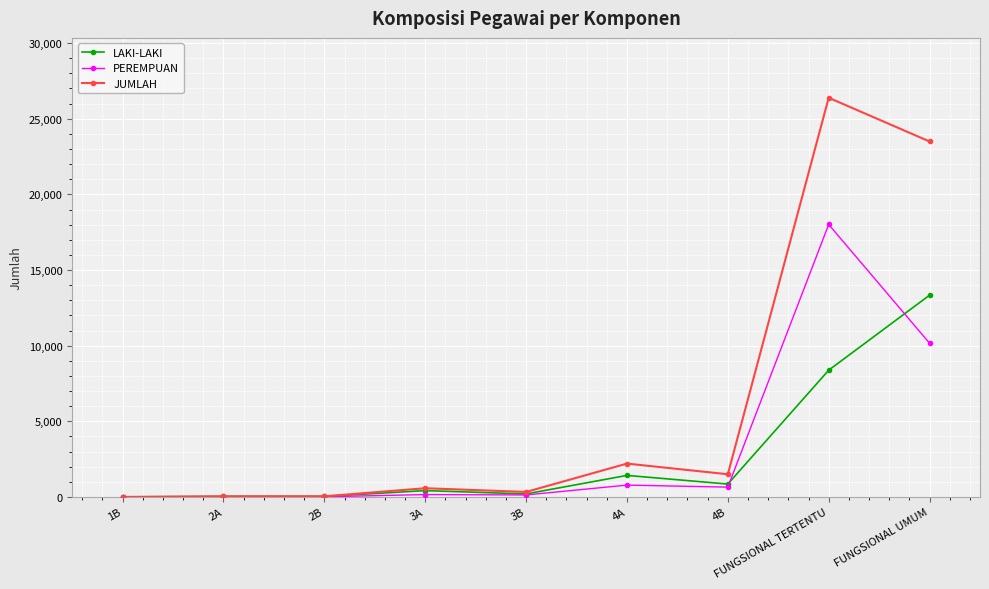

Is it true that LAKI-LAKI equals 419 at 3A?

True